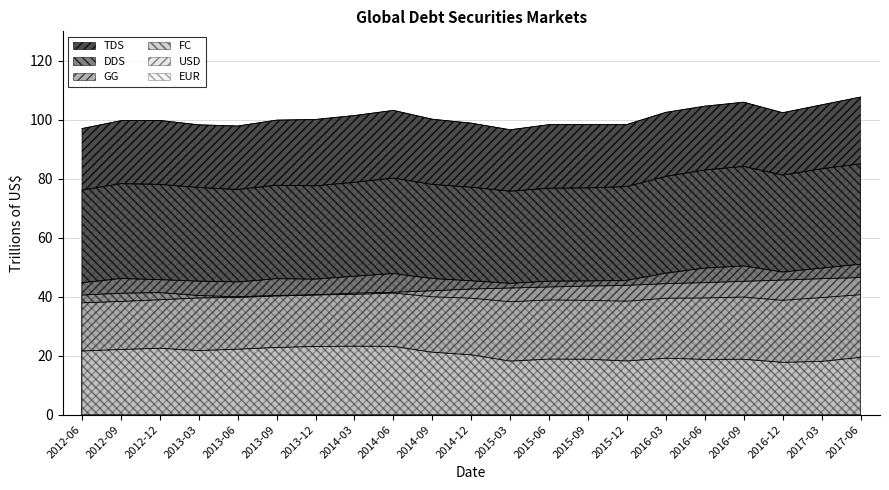

Count the number of categories in the chart.

21